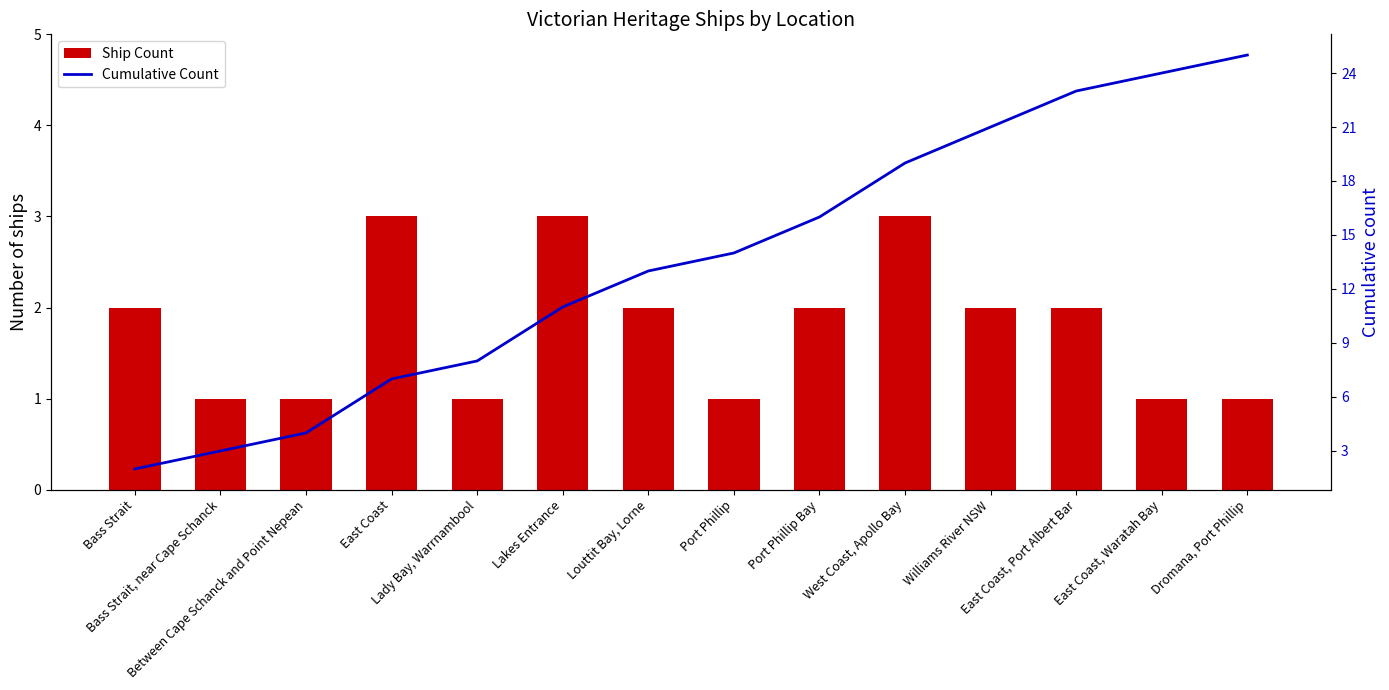

What is the average value of the Ship Count series?

2